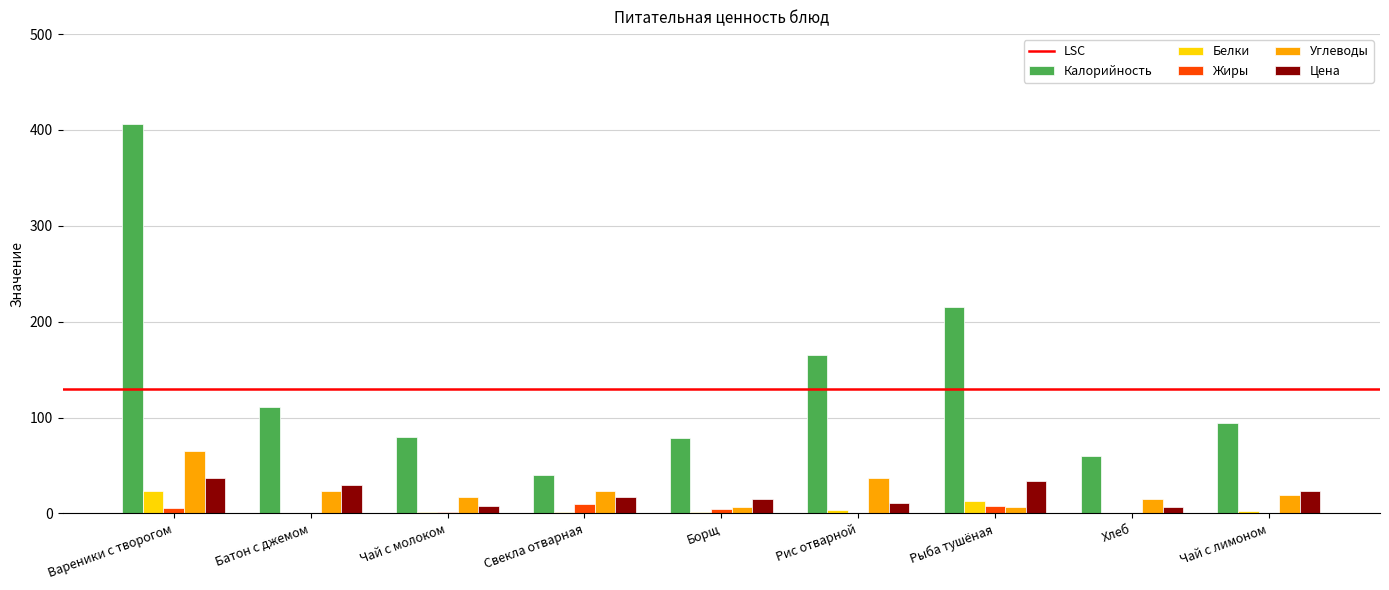

Between Борщ and Рыба тушёная, which series saw the biggest shift?

Калорийность